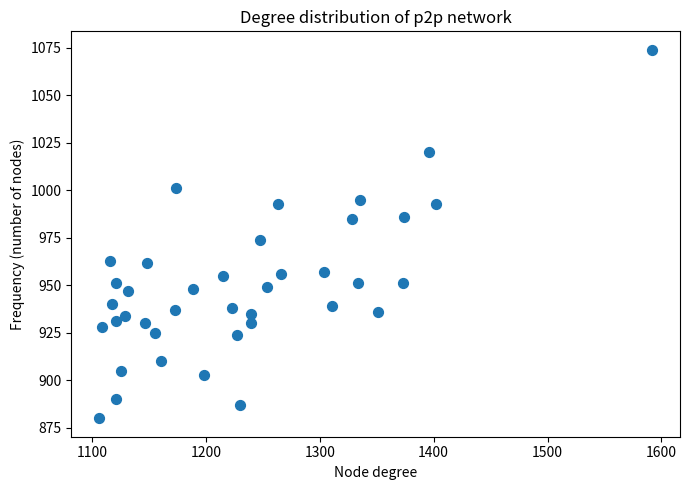

What is the range of X values (max minus min)?

486